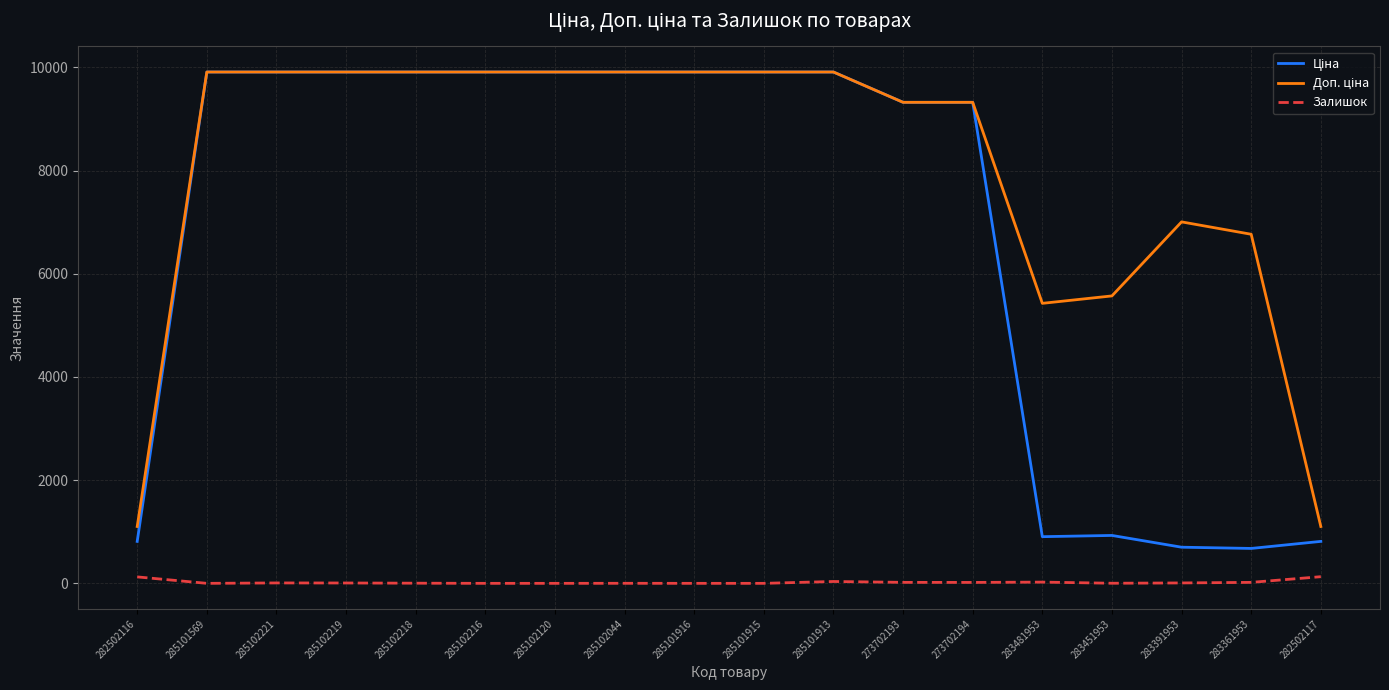

What is the total value across all series at 285101569?

19817.0